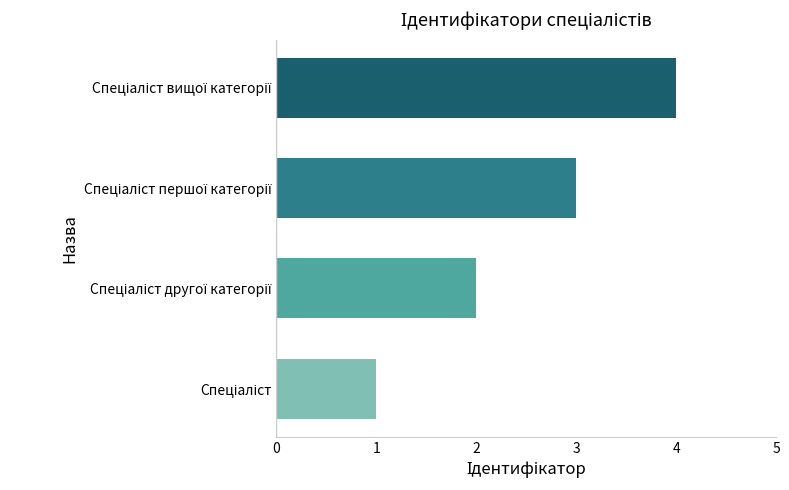

What is the maximum value shown in the chart?

4